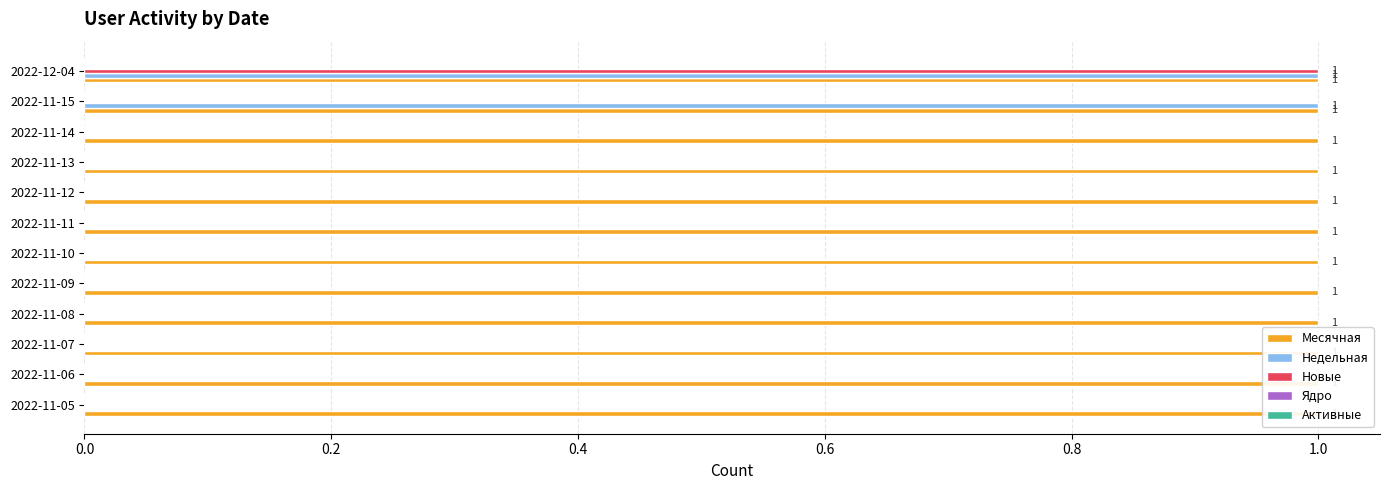

How many bars are there in total?

60